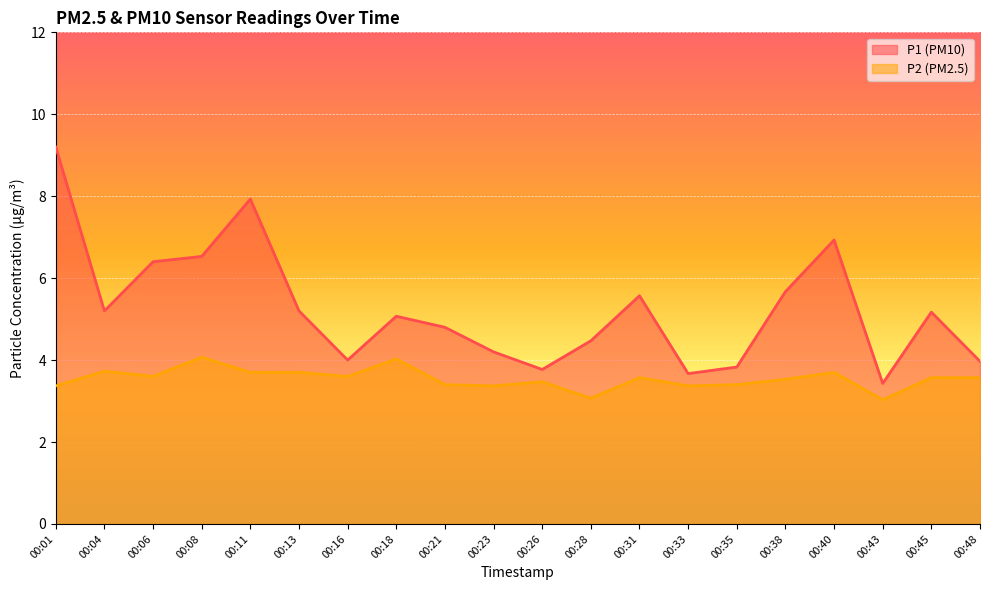

How many lines are shown in the chart?

2